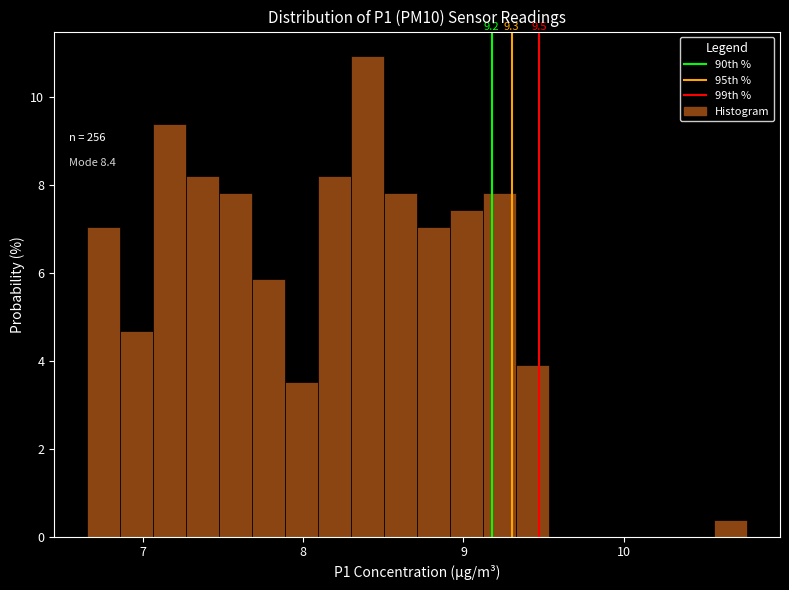

Read against the x-axis, roughly where is the centre of the tallest bar?

8.4